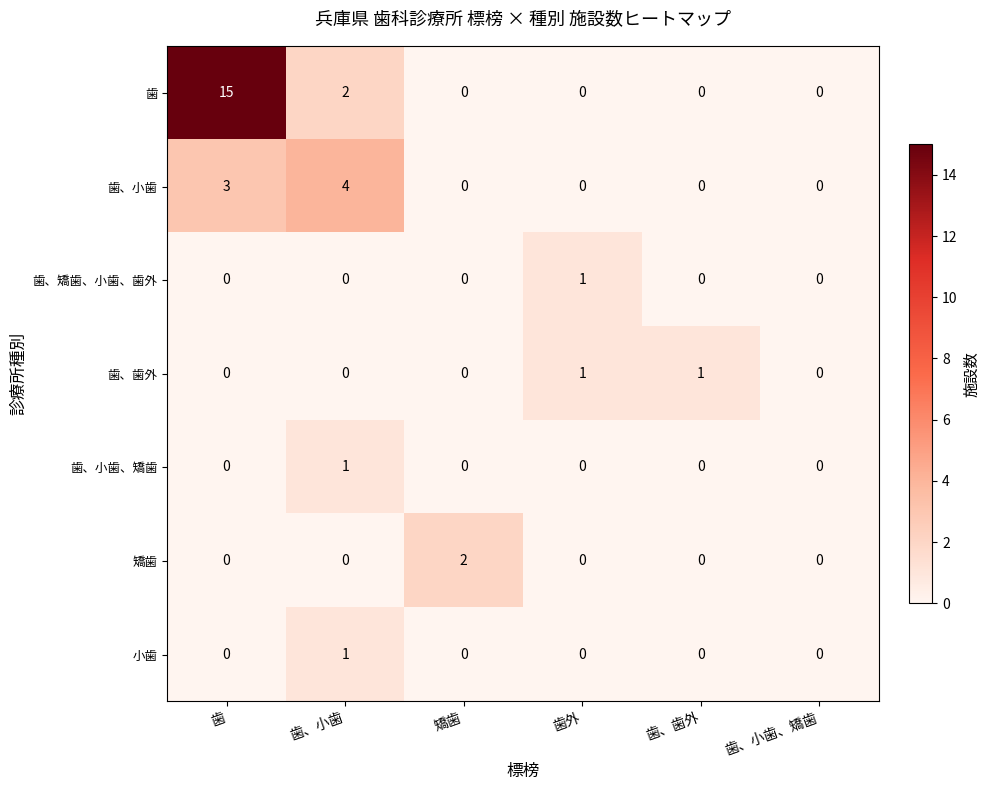

Which series has the largest total across all categories?

歯